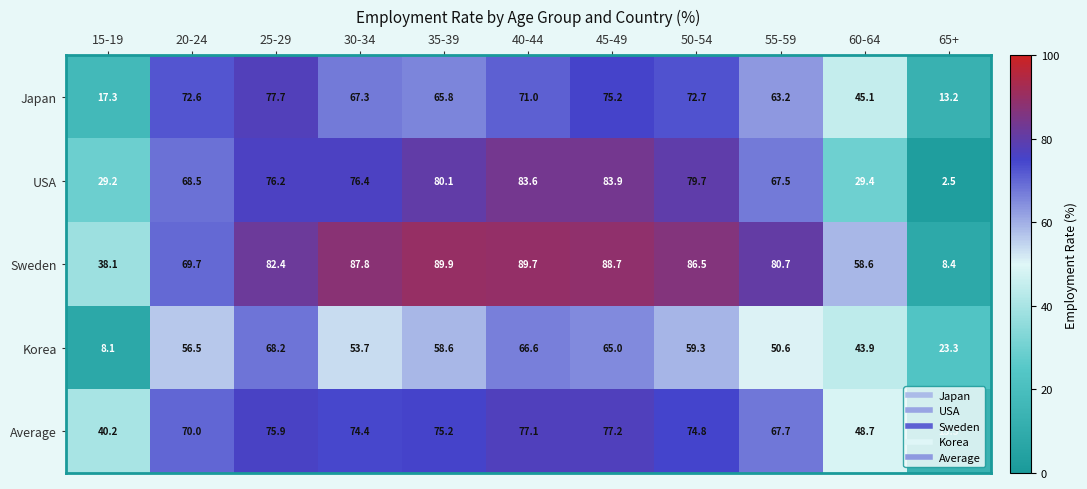

At which label is Japan closest to 45?

60-64